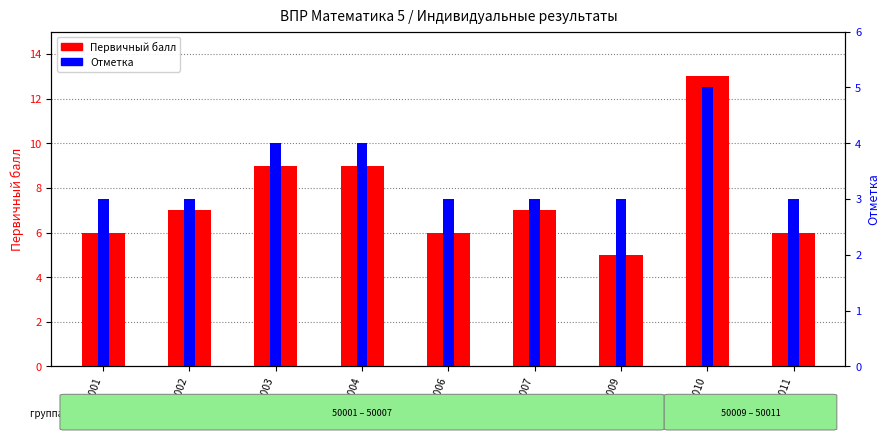

At which label does Отметка reach its peak?

50010